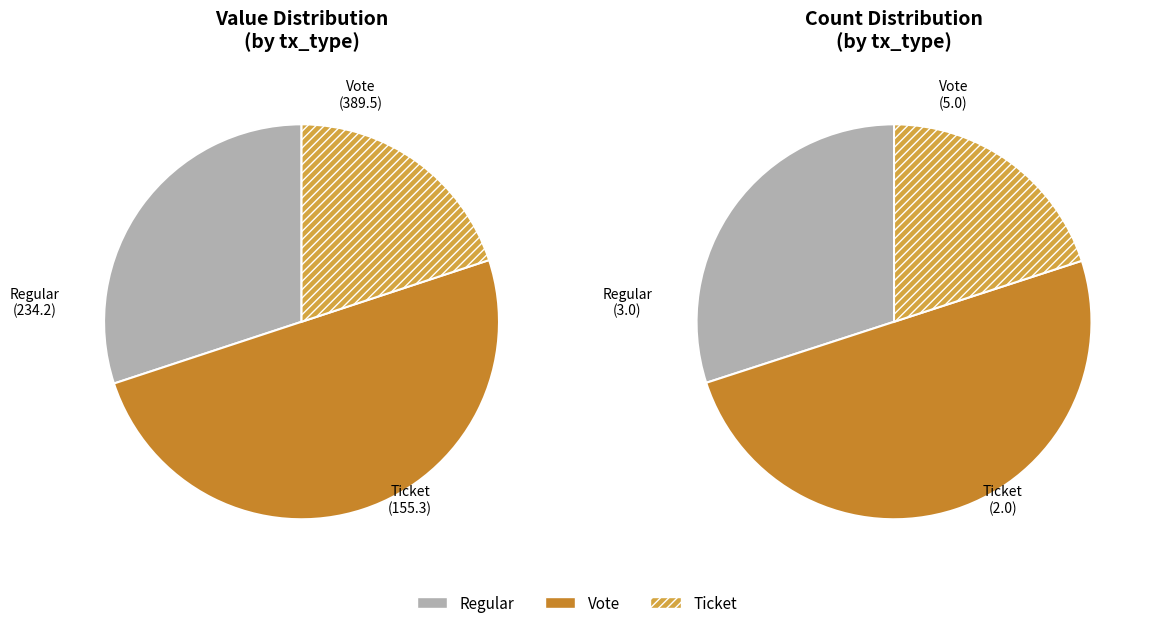

Is Vote the majority of the pie?

No